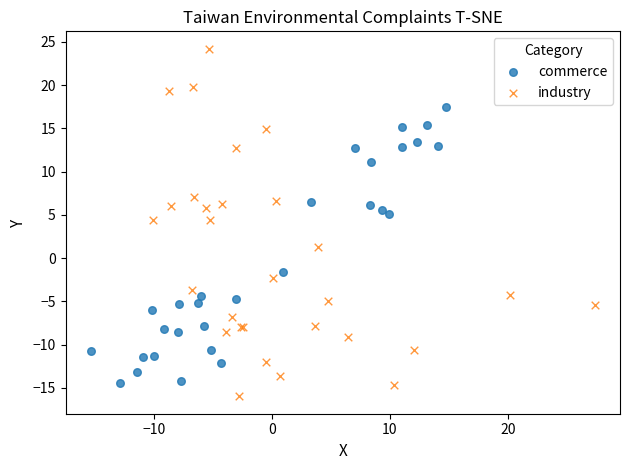

Which series contains the highest Y value?

industry